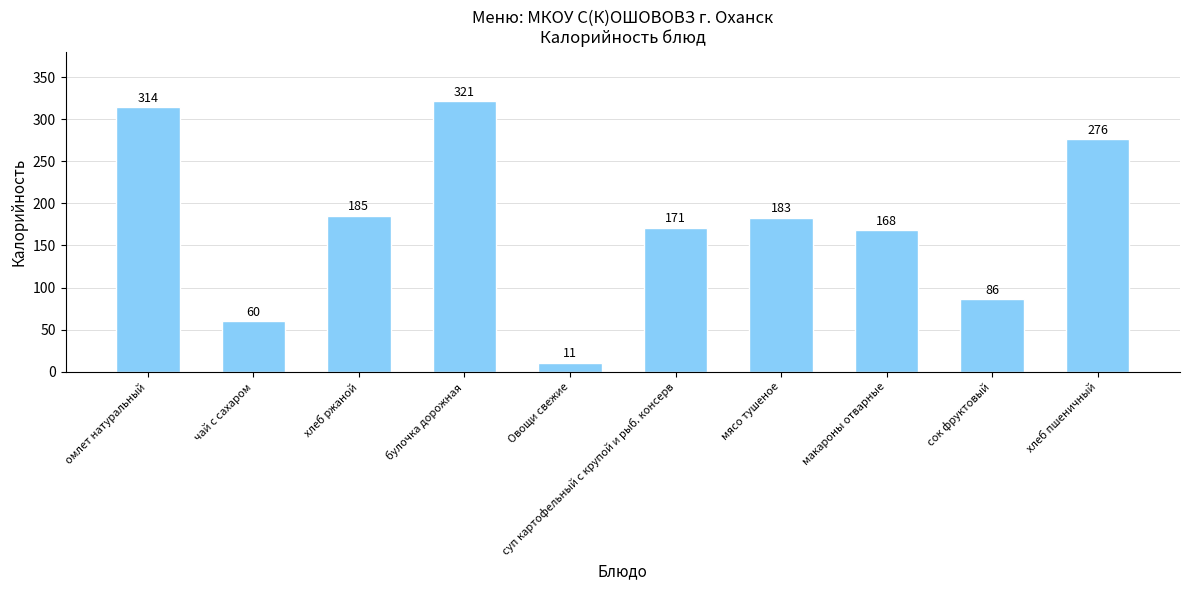

What is the change in value from булочка дорожная to Овощи свежие?

-310